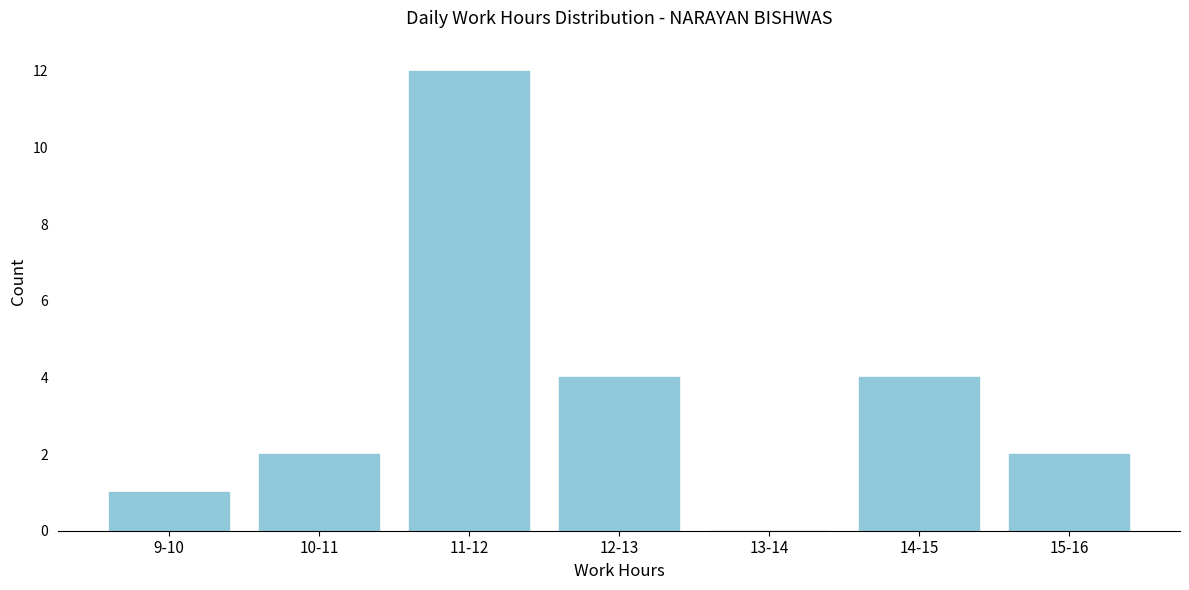

Reading right to left, what are all the values shown in this chart?

15-16=2	14-15=4	13-14=0	12-13=4	11-12=12	10-11=2	9-10=1